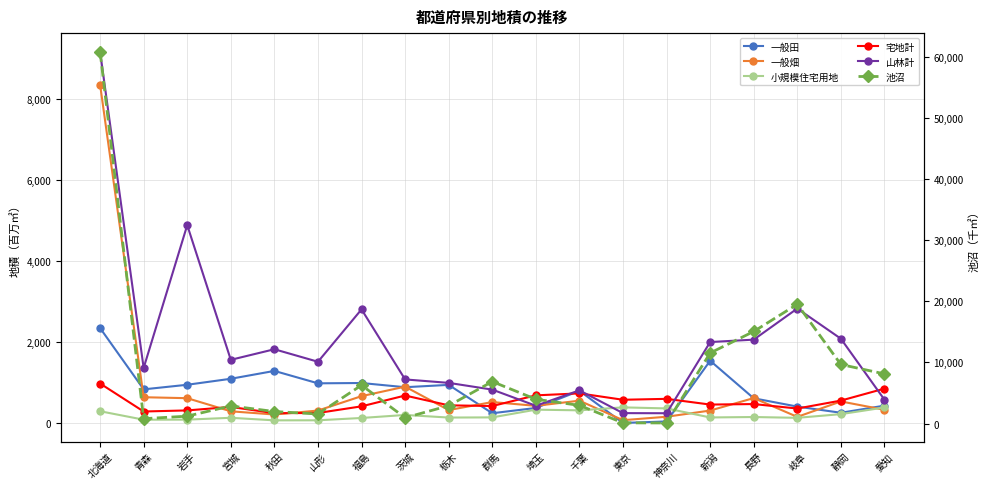

Reading right to left, list all the values displayed in this chart.

一般田: 429.8	254.1	406.3	610.9	1537.0	40.2	2.7	794.7	372.2	242.3	941.6	884.1	987.5	979.9	1285.9	1092.1	944.4	831.2	2342.8
一般畑: 327.5	533.4	152.7	616.3	308.7	156.0	71.2	552.0	425.2	517.9	320.8	898.1	663.7	308.4	211.1	290.0	613.4	637.2	8345.1
小規模住宅用地: 384.3	220.1	129.1	149.2	138.5	361.2	387.0	313.9	330.6	140.1	136.0	200.1	125.6	68.3	67.0	130.1	84.8	83.4	291.8
宅地計: 849.7	554.3	358.4	468.7	456.1	597.1	574.5	732.1	683.0	420.2	437.3	678.9	412.6	248.6	244.3	397.6	312.1	285.2	975.5
山林計: 576.1	2079.7	2823.8	2057.0	1997.5	242.4	245.1	806.7	427.0	824.8	991.0	1076.0	2802.9	1511.5	1819.9	1559.2	4879.5	1358.4	9156.3
池沼: 8122.6	9660.9	19514.4	15060.0	11543.6	101.2	118.3	2976.0	3978.6	6867.8	2922.1	950.4	6277.0	1568.7	1971.6	2885.2	1213.5	796.8	60812.5